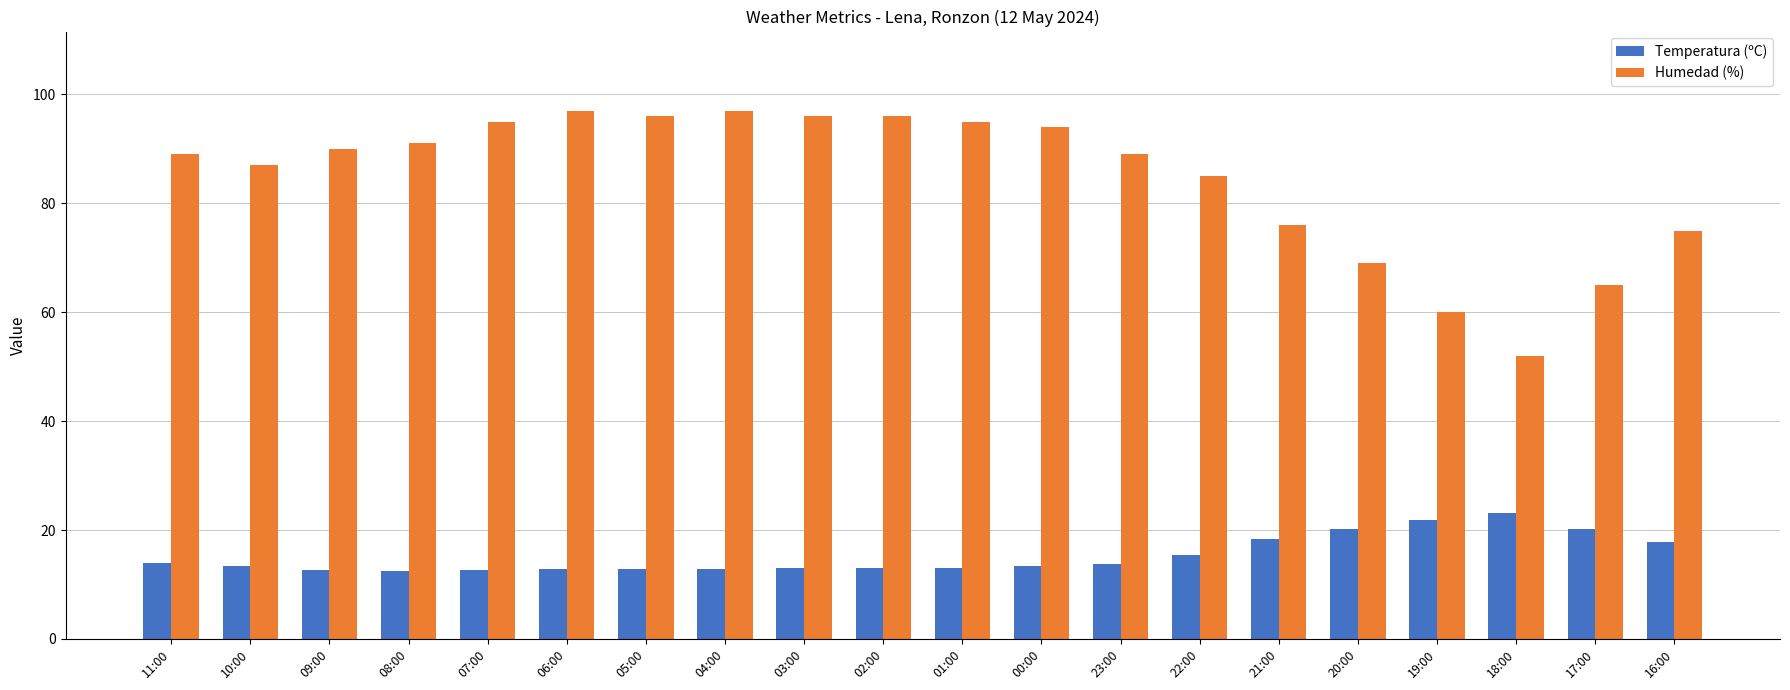

How many bars are there in each group?

2